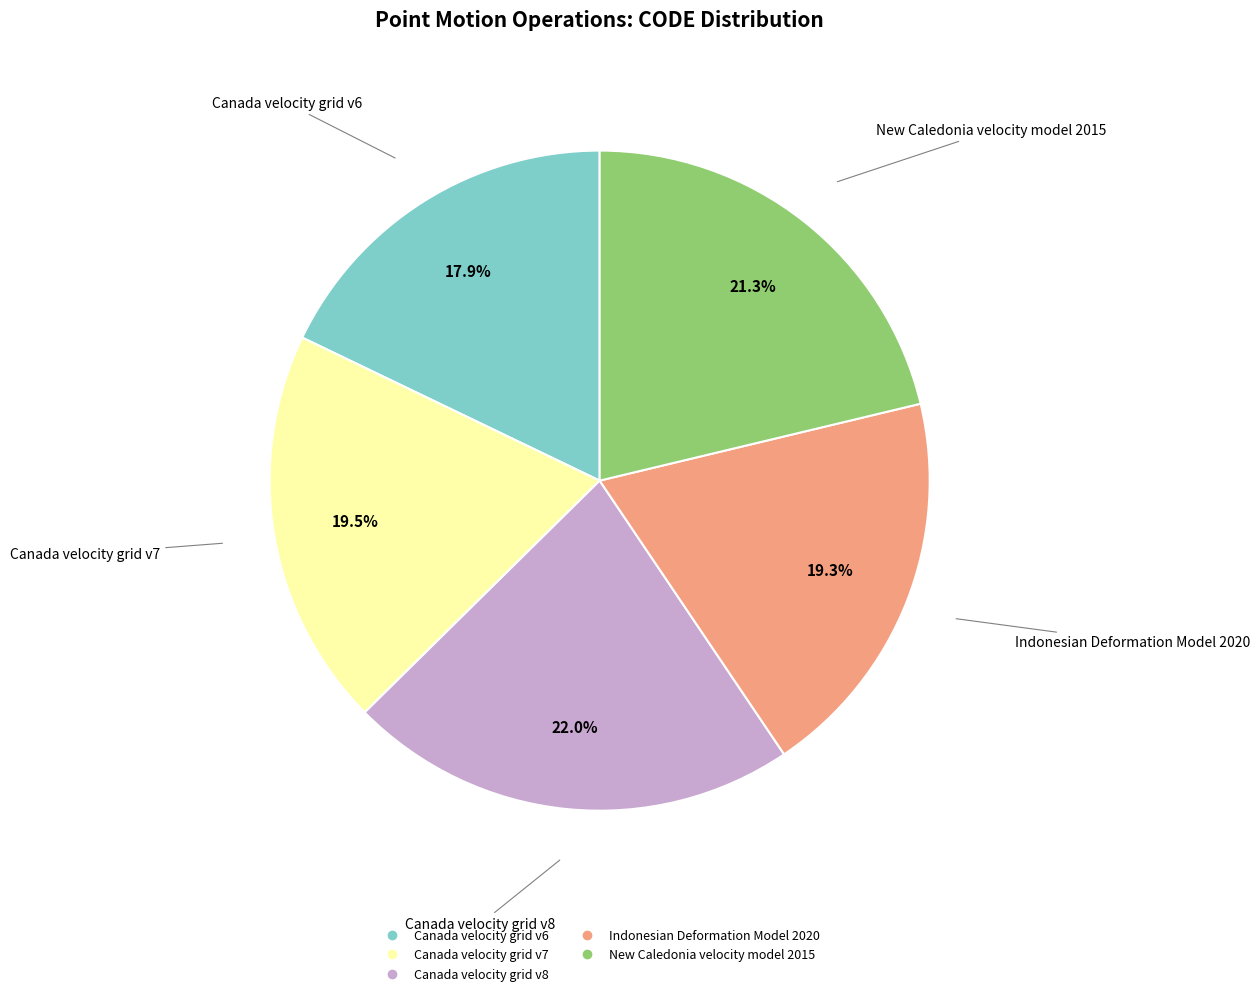

How many segments does this pie chart have?

5